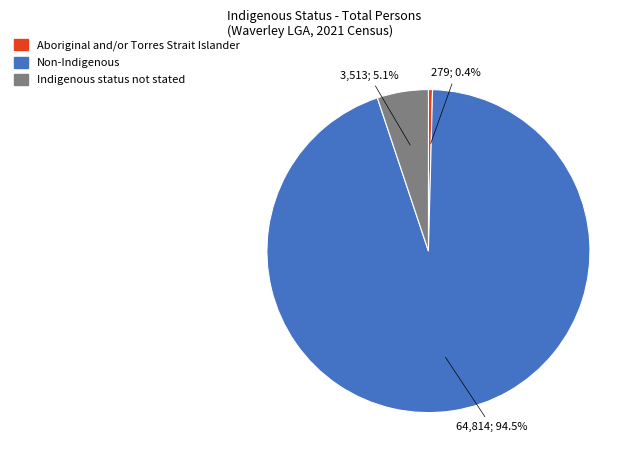

Is the sum of Aboriginal and/or Torres Strait Islander and Non-Indigenous greater than half?

Yes